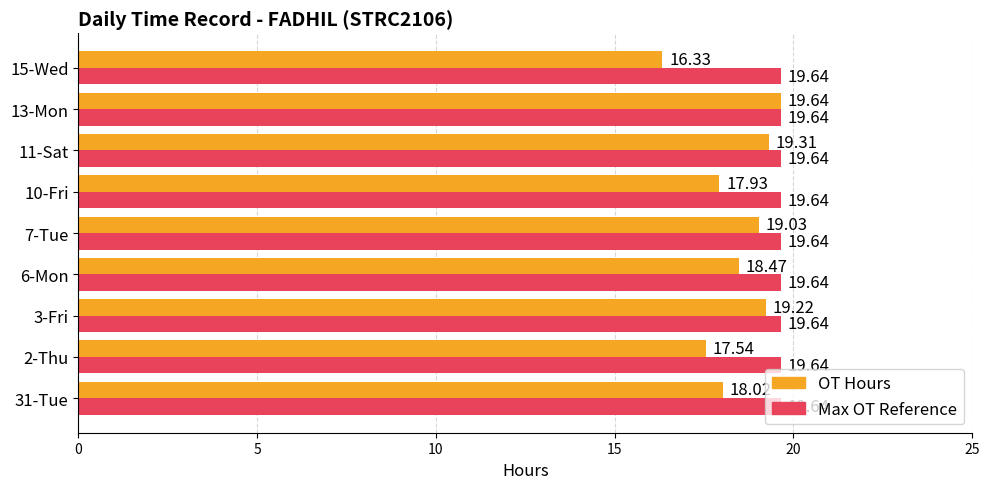

How many categories are shown in the chart?

9